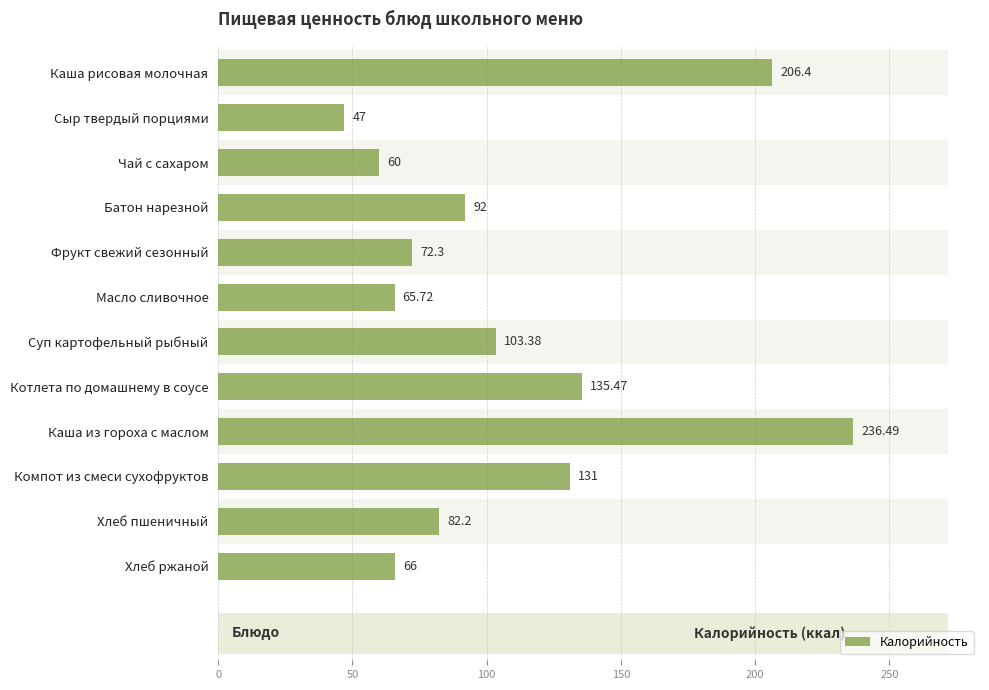

Reading right to left, list all the values displayed in this chart.

66.0	82.2	131.0	236.5	135.5	103.4	65.7	72.3	92.0	60.0	47.0	206.4